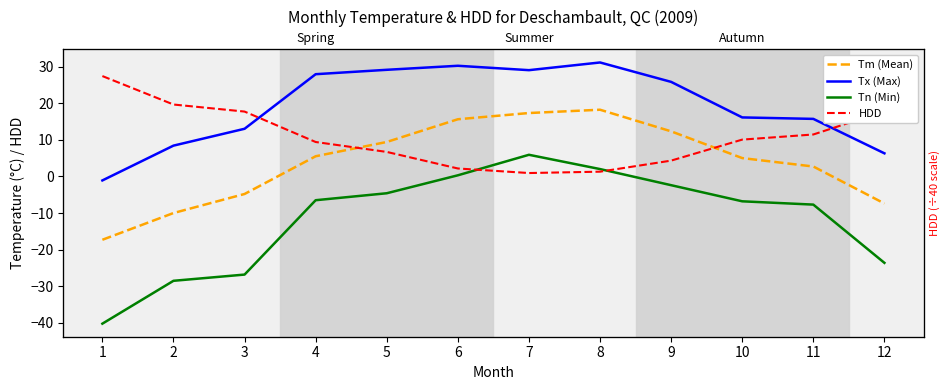

Which series has the largest range (max minus min)?

Tn (Min)